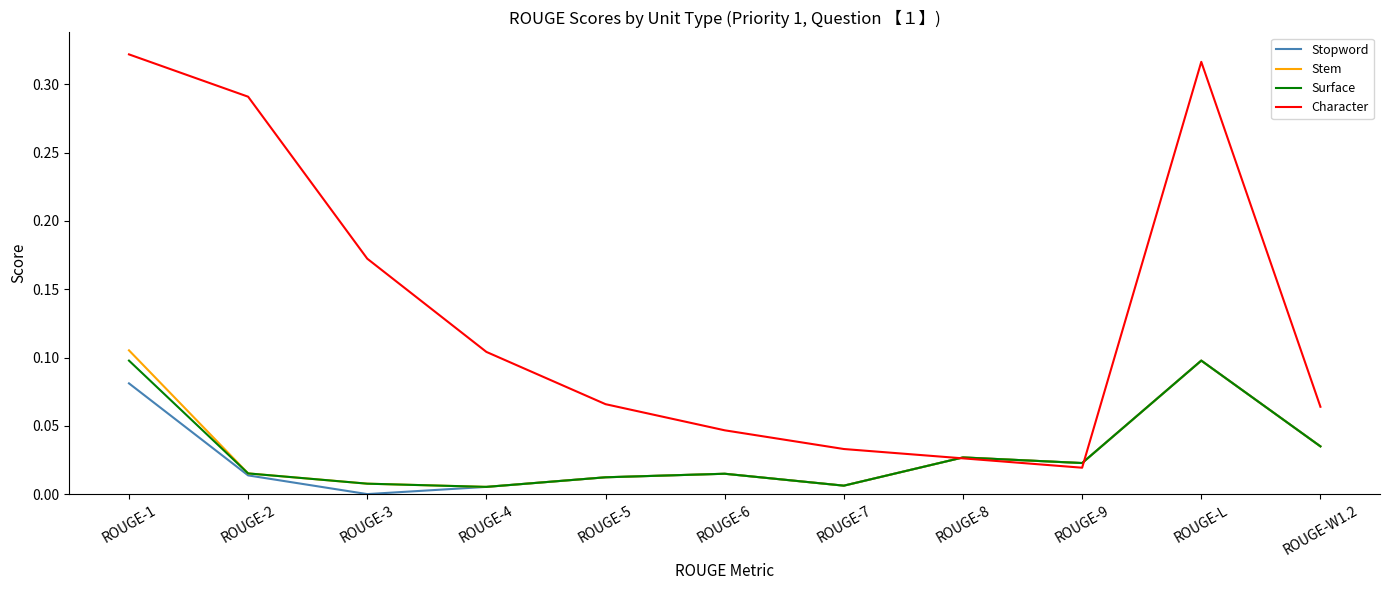

Between ROUGE-2 and ROUGE-6, which series saw the biggest shift?

Character